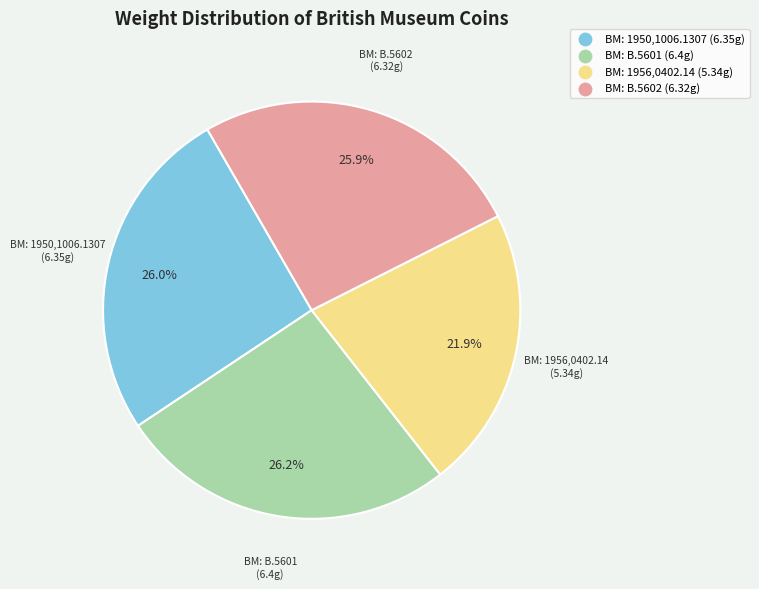

What is the smallest slice in the pie chart?

BM: 1956,0402.14